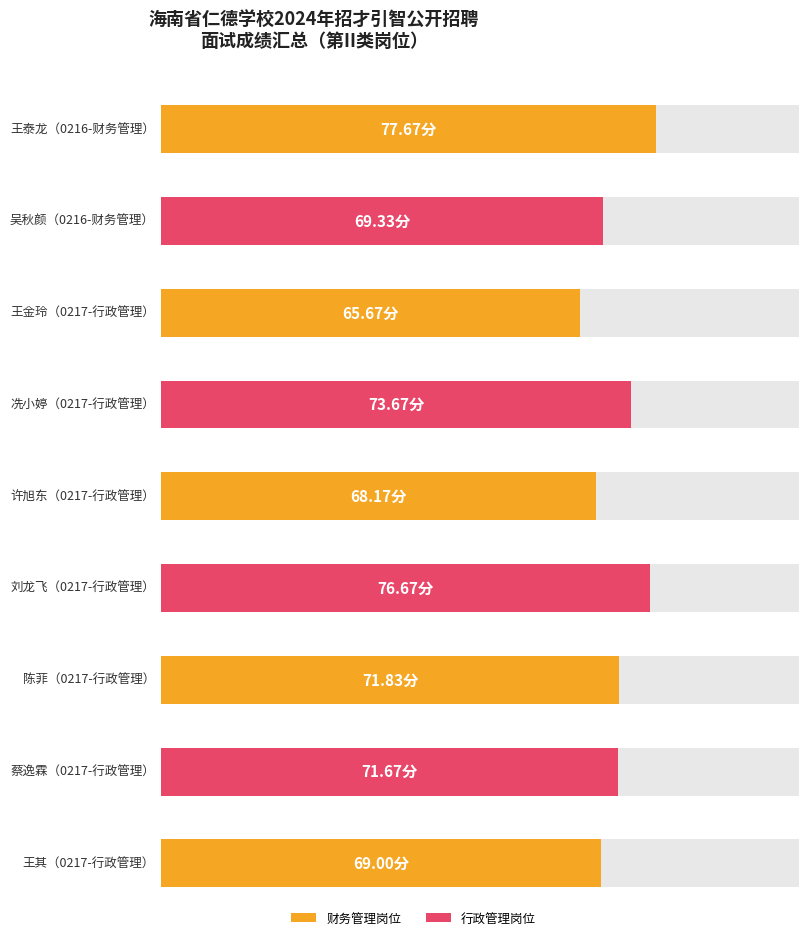

What is the ratio of the value at 陈菲 to the value at 刘龙飞?

0.9